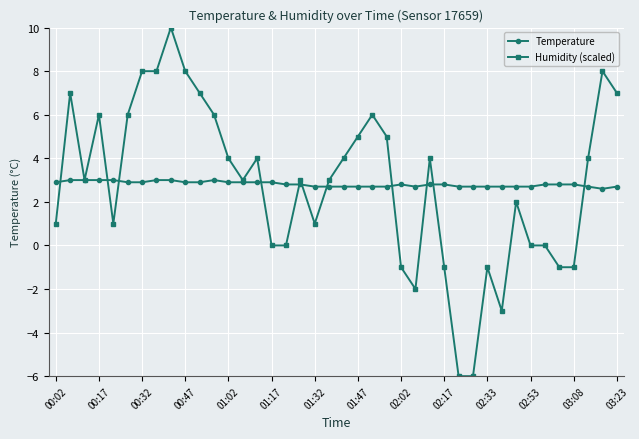

What are all the series names shown in the legend?

Temperature, Humidity (scaled)